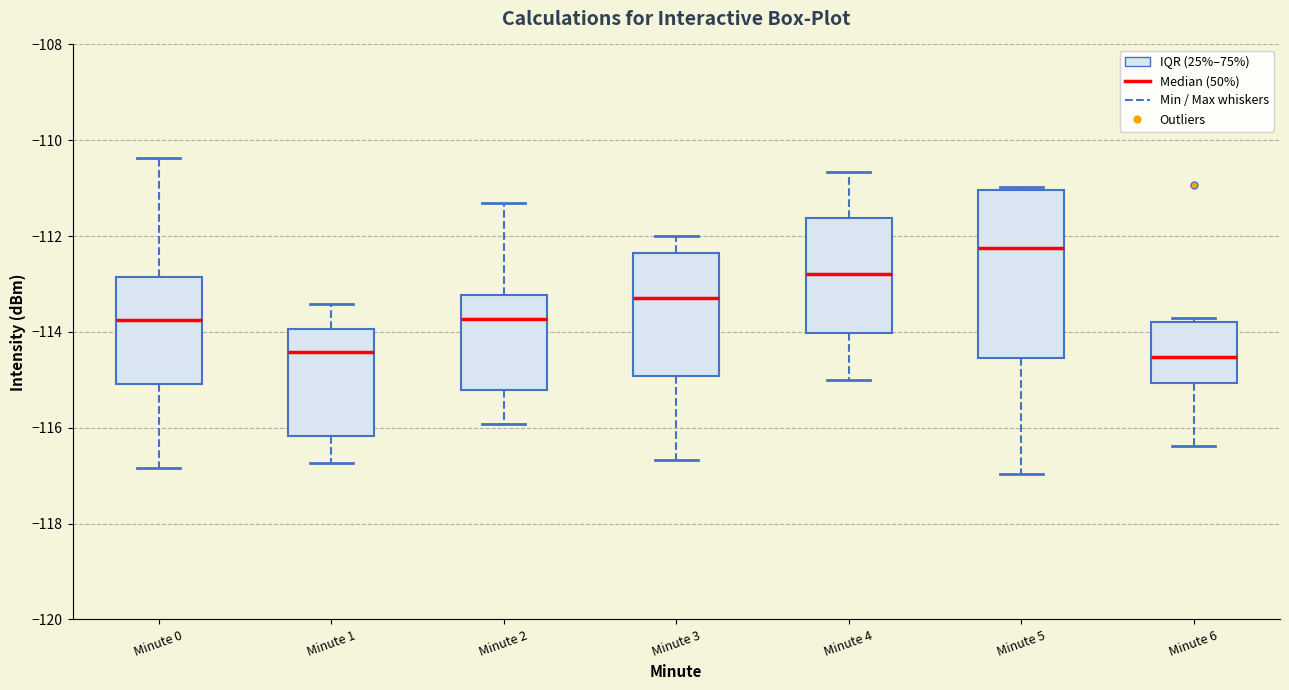

Where is the lower edge of the box for Minute 3 on the y-axis? The values are not printed on the chart, so give them approximately, as read against the axis.

-115.0